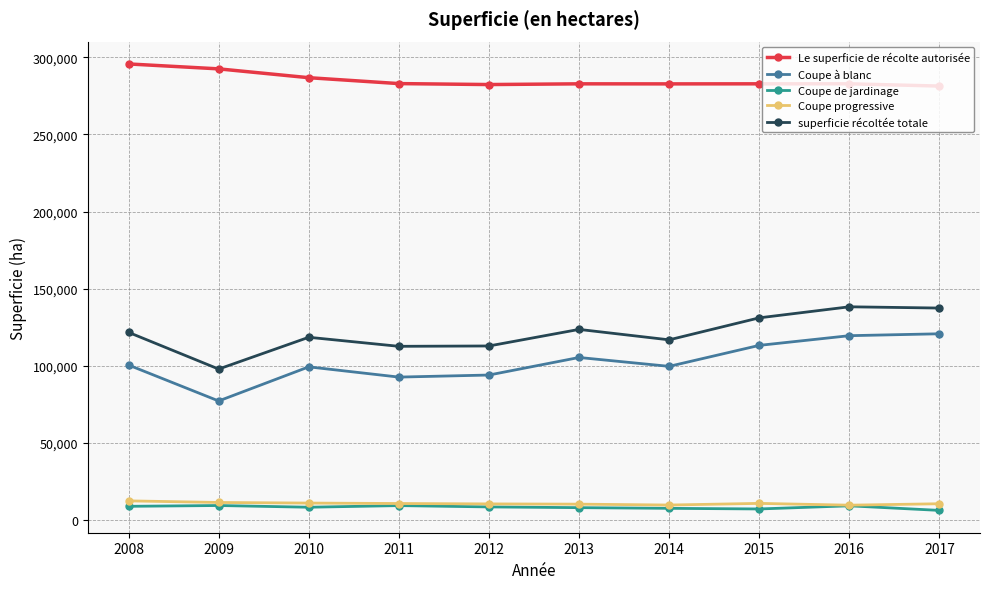

What are all the series names shown in the legend?

Le superficie de récolte autorisée, Coupe à blanc, Coupe de jardinage, Coupe progressive, superficie récoltée totale